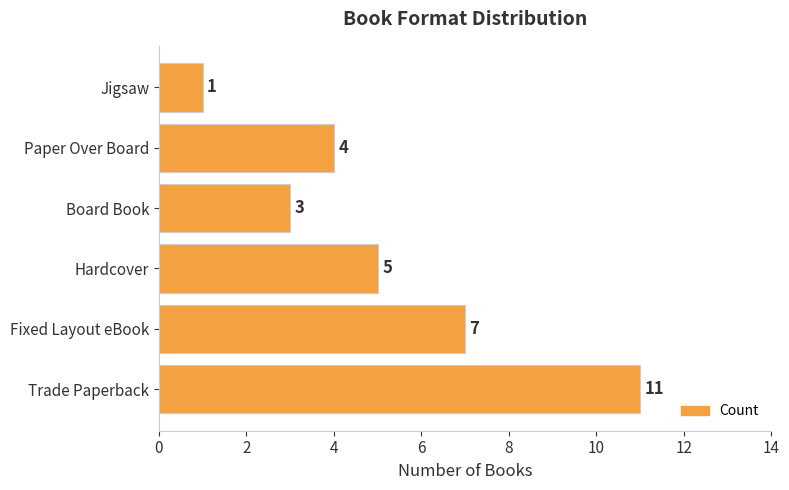

What is the greatest value displayed?

11